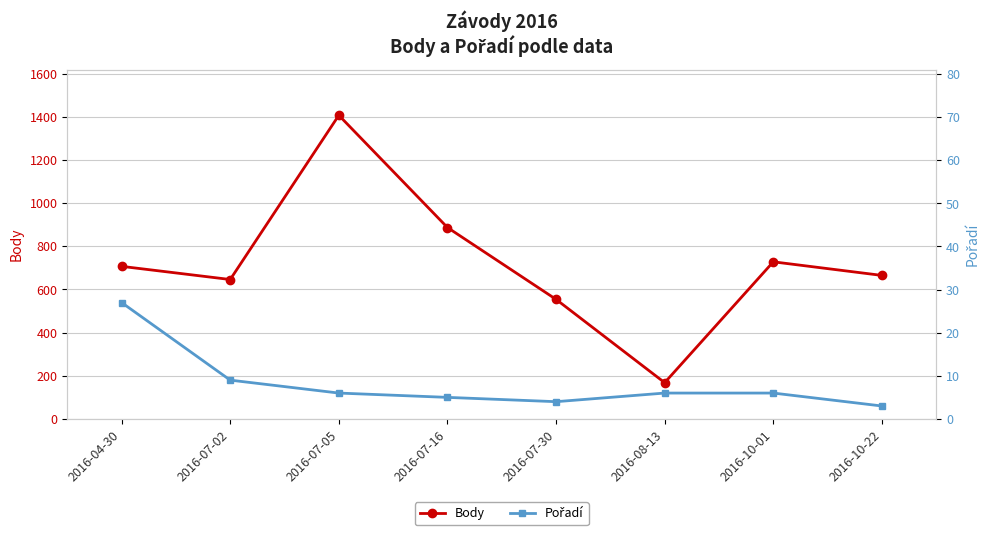

What is the minimum value shown in the chart?

3